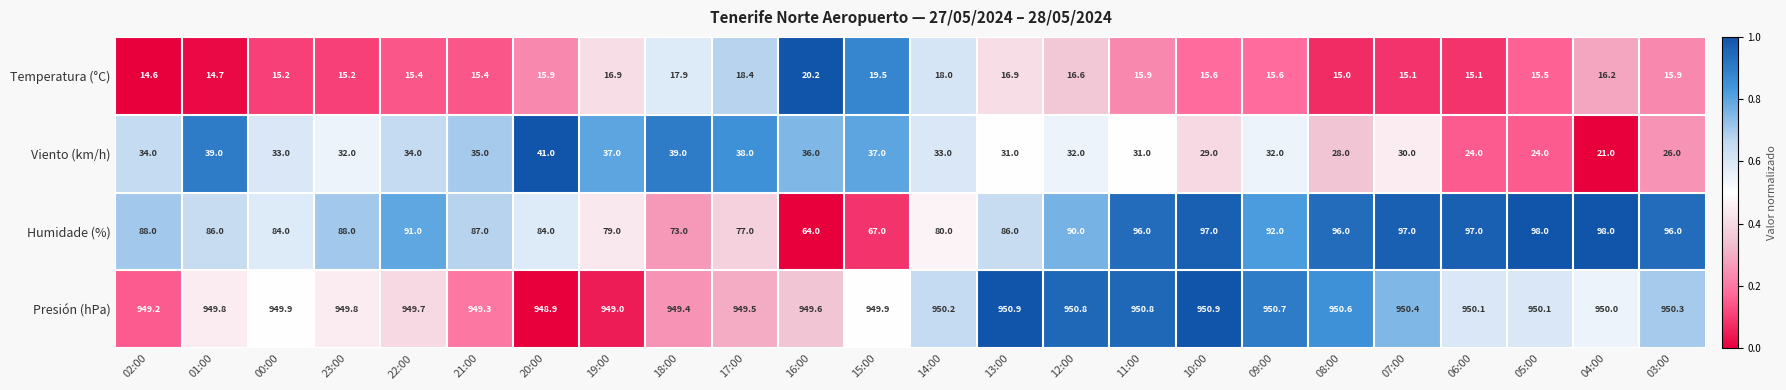

The Temperatura (°C) series shows 3.9 at 05:00. True or false?

False